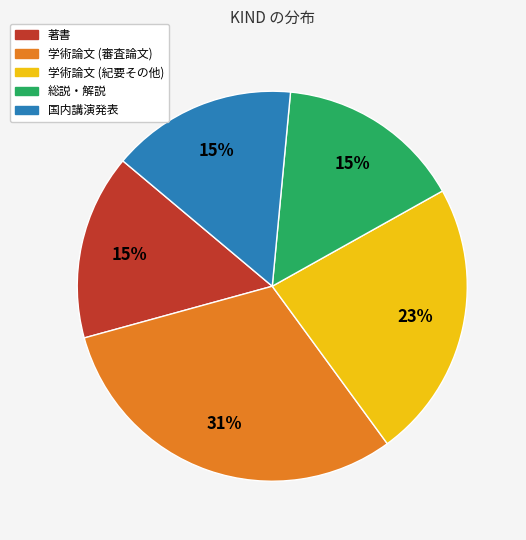

Is the sum of 学術論文 (審査論文) and 国内講演発表 greater than half?

No